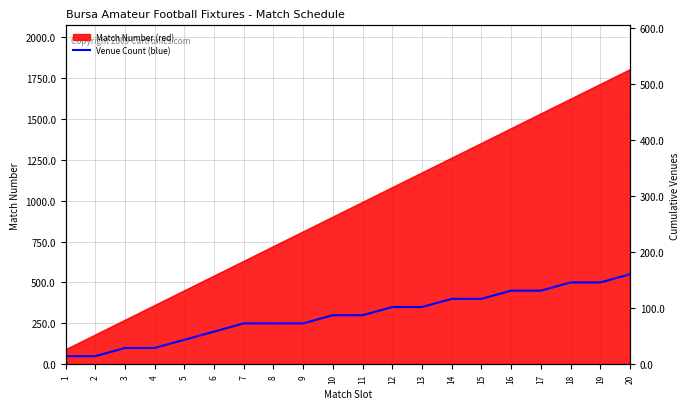

The value at 5 is 48. True or false?

False